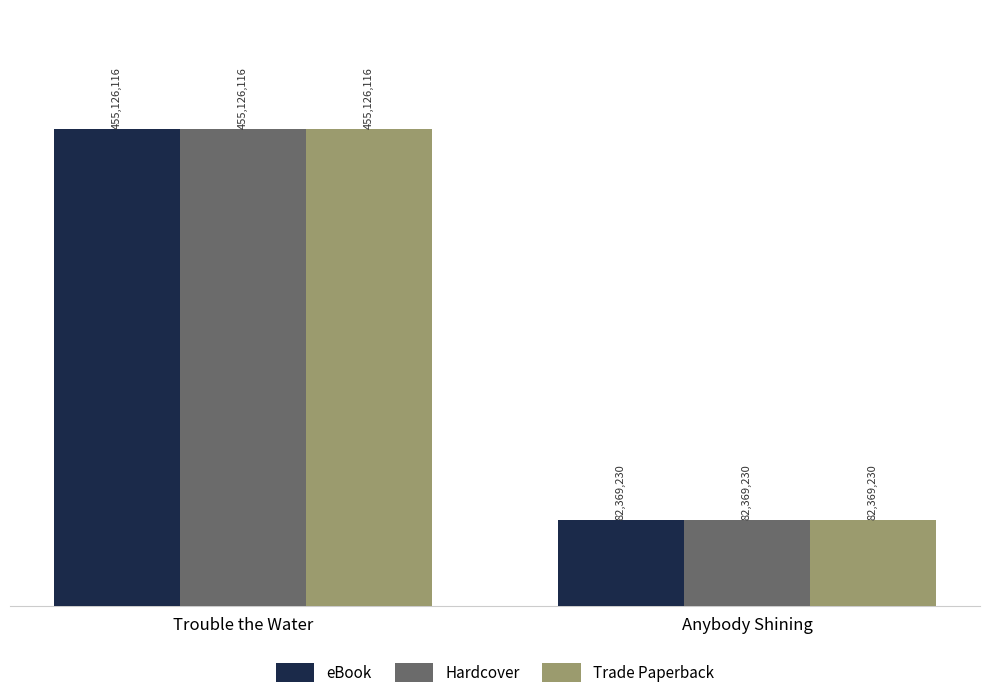

What is the label of the 1st bar from the right?

Anybody Shining